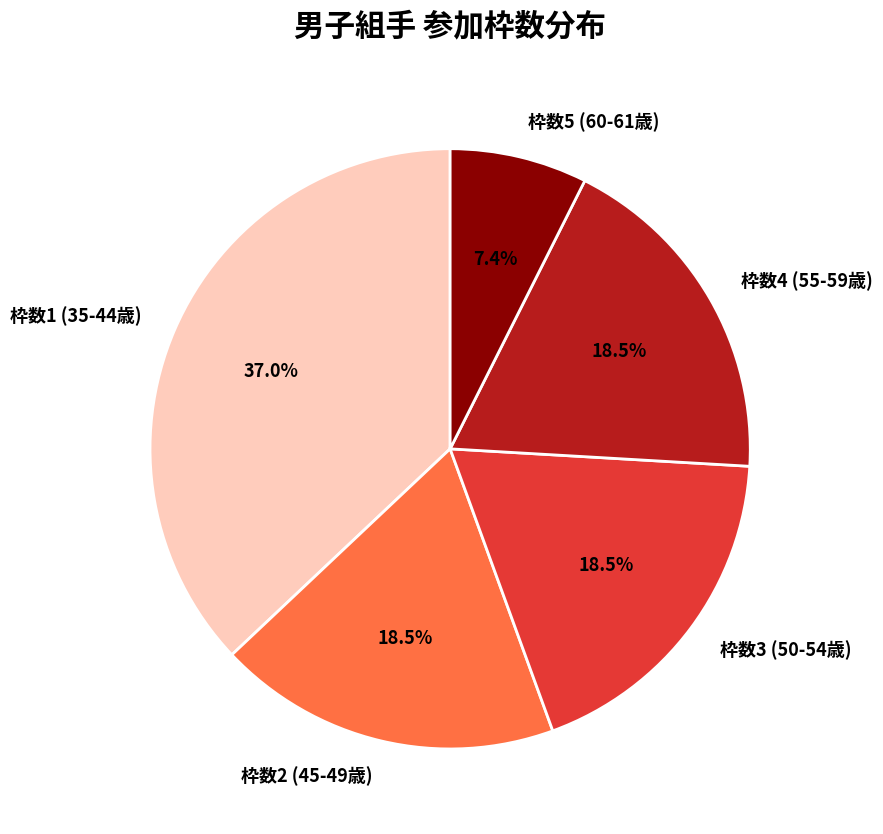

Do 枠数2 (45-49歳) and 枠数1 (35-44歳) together represent more than half of the pie?

Yes